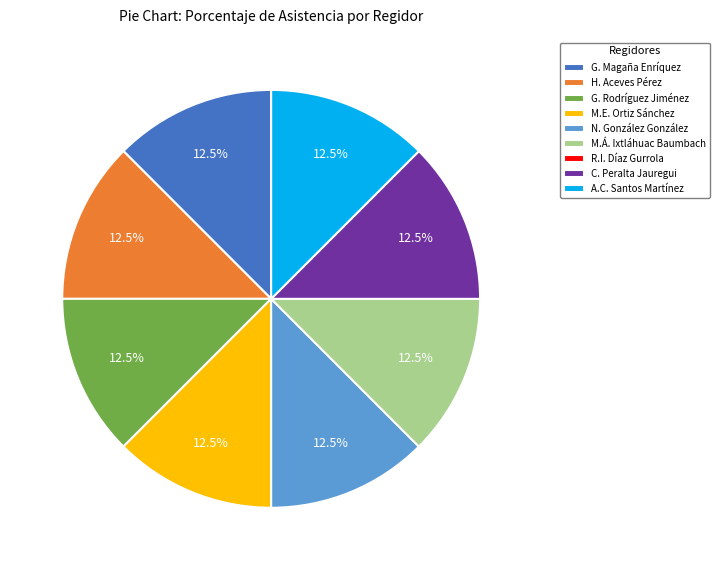

To the nearest percent, what is the average slice percentage?

11%